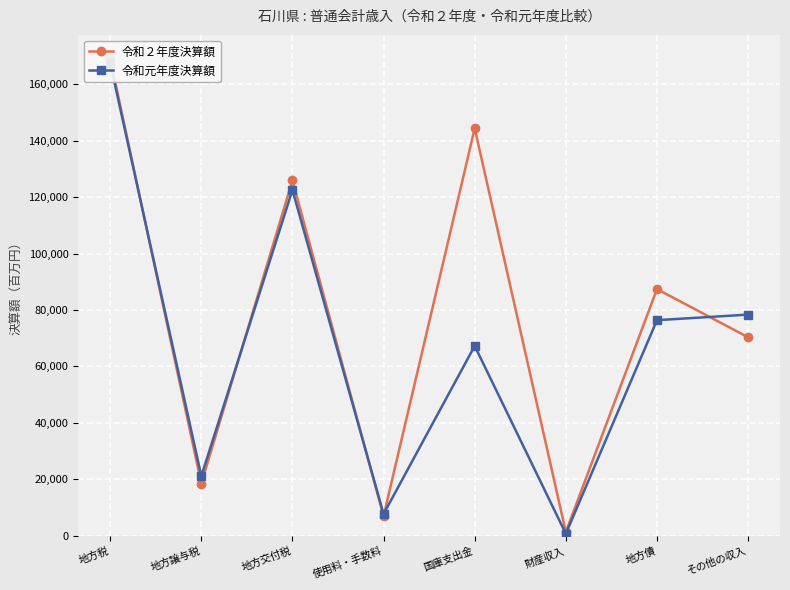

Between 国庫支出金 and 地方譲与税, which is larger?

国庫支出金